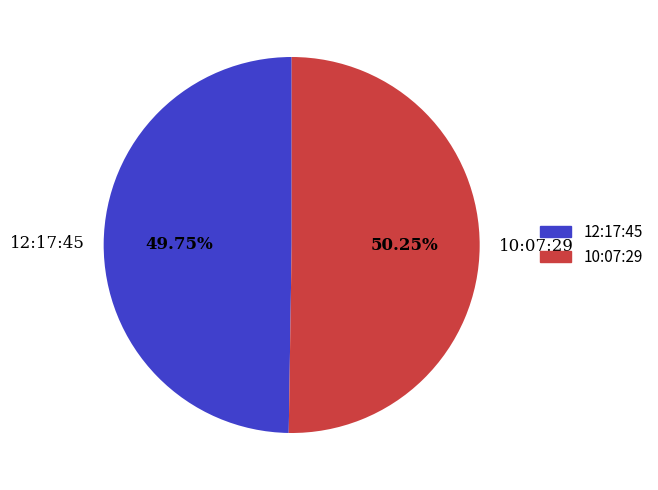

How many segments does this pie chart have?

2